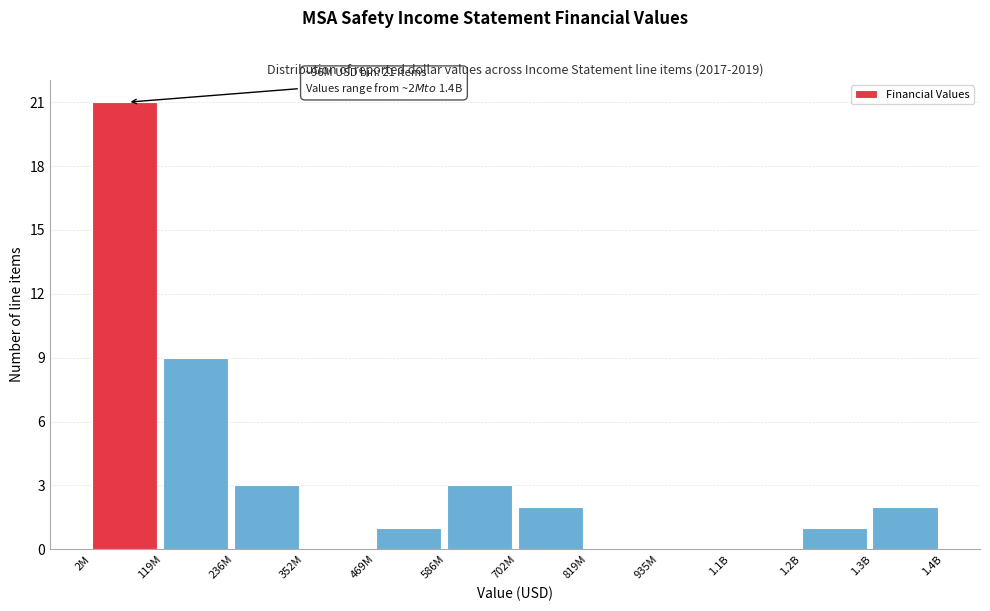

Reading right to left, transcribe all the data shown in this chart.

1.3B=2	1.2B=1	1.1B=0	935M=0	819M=0	702M=2	586M=3	469M=1	352M=0	236M=3	119M=9	2M=21